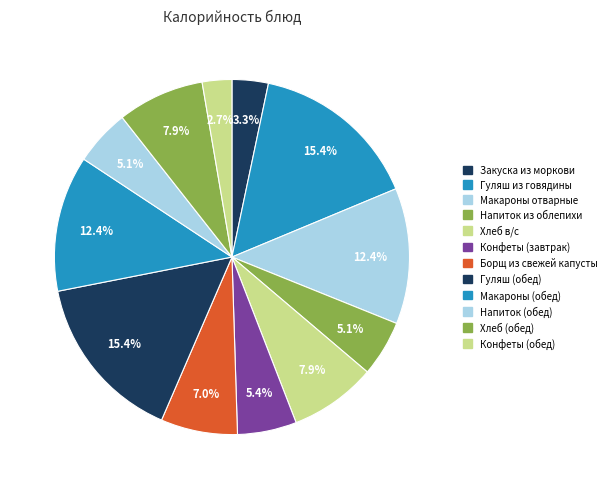

How many slices are in this pie chart?

12